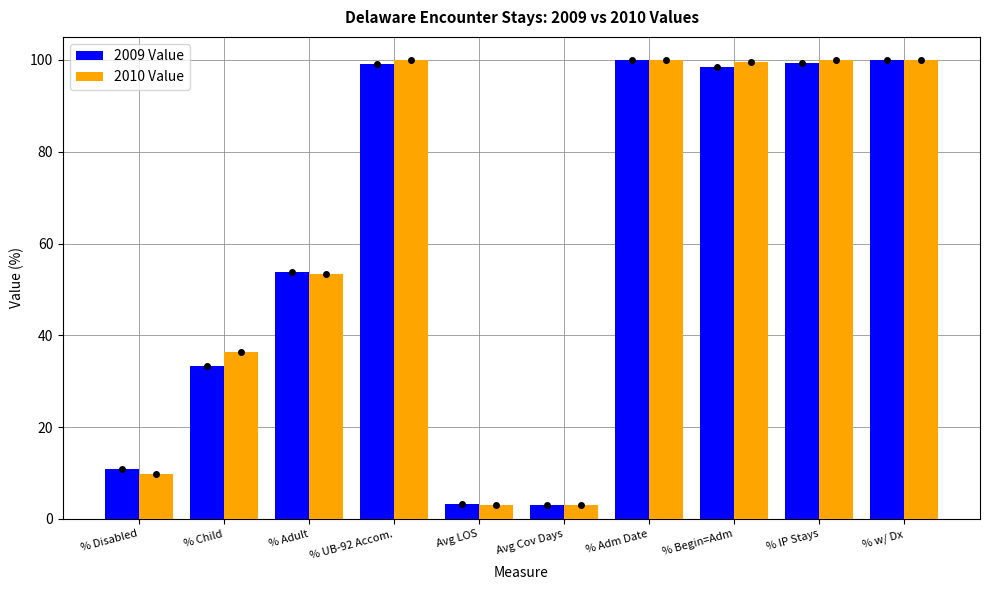

What is the label of the 9th bar from the left?

% IP Stays